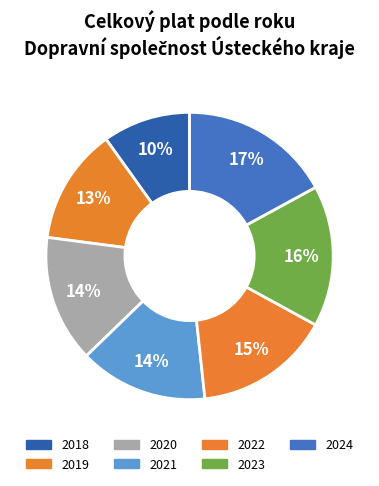

What is the smallest slice in the pie chart?

2018